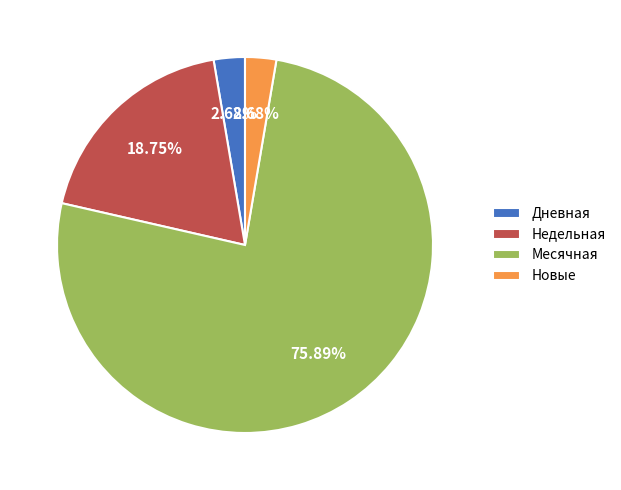

Which category has the biggest portion of the pie?

Месячная